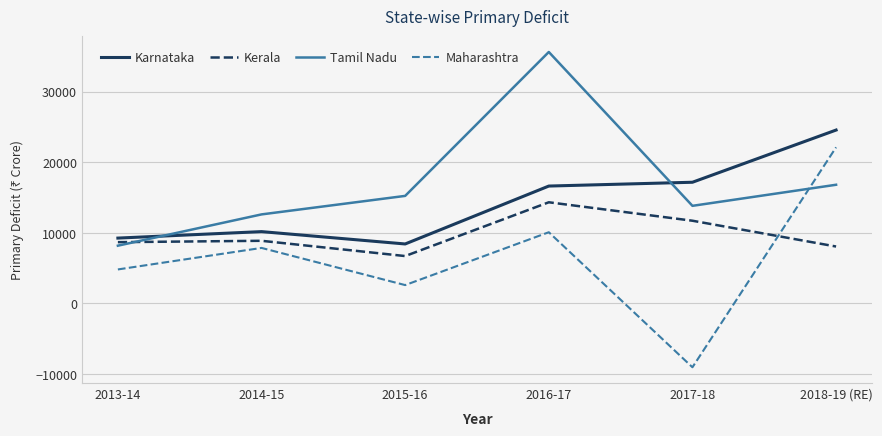

Which series has the largest range (max minus min)?

Maharashtra